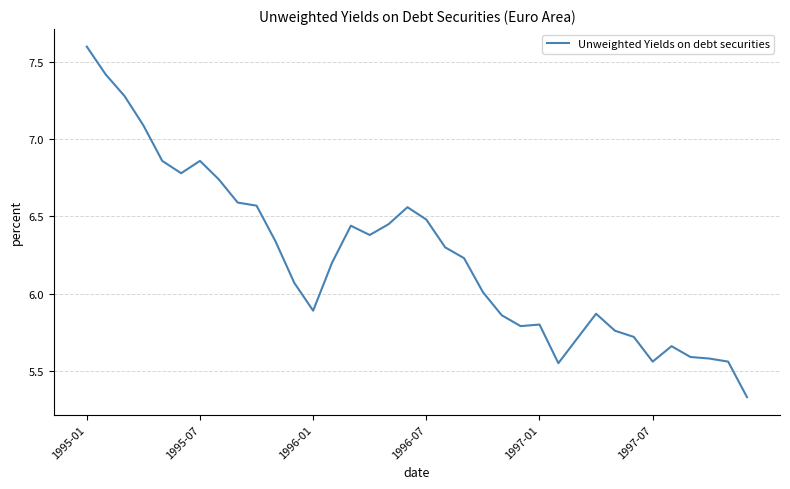

What is the greatest value displayed?

7.6